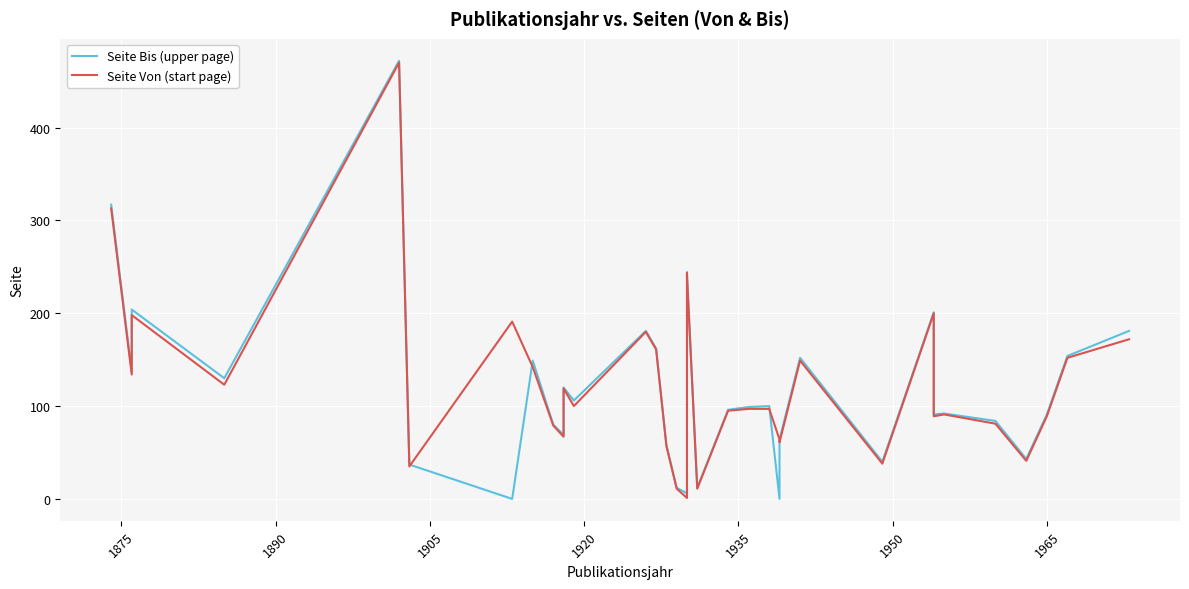

Rank the series by their average value, from lowest to highest.

Seite Bis (upper page), Seite Von (start page)